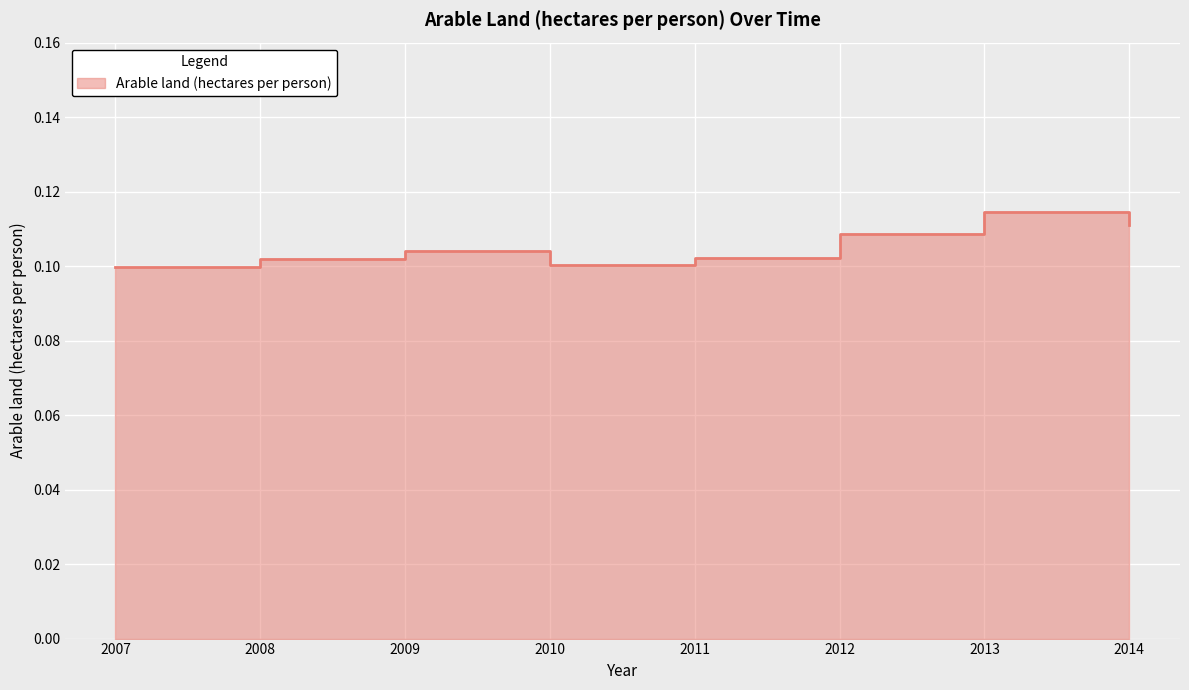

What is the smallest value displayed?

0.1